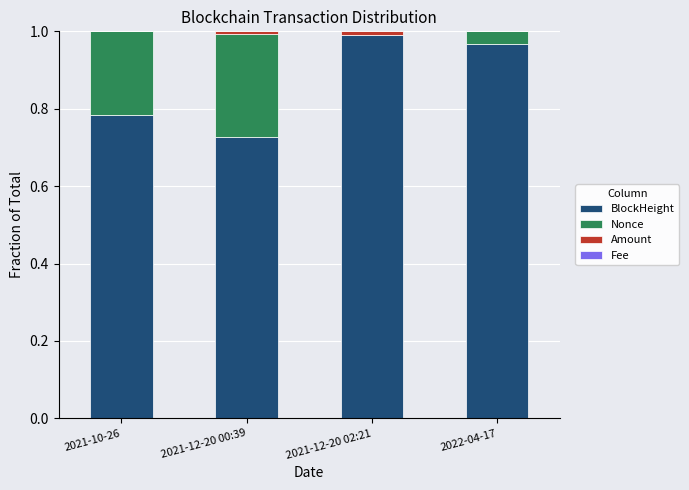

How many data points does each series have?

4